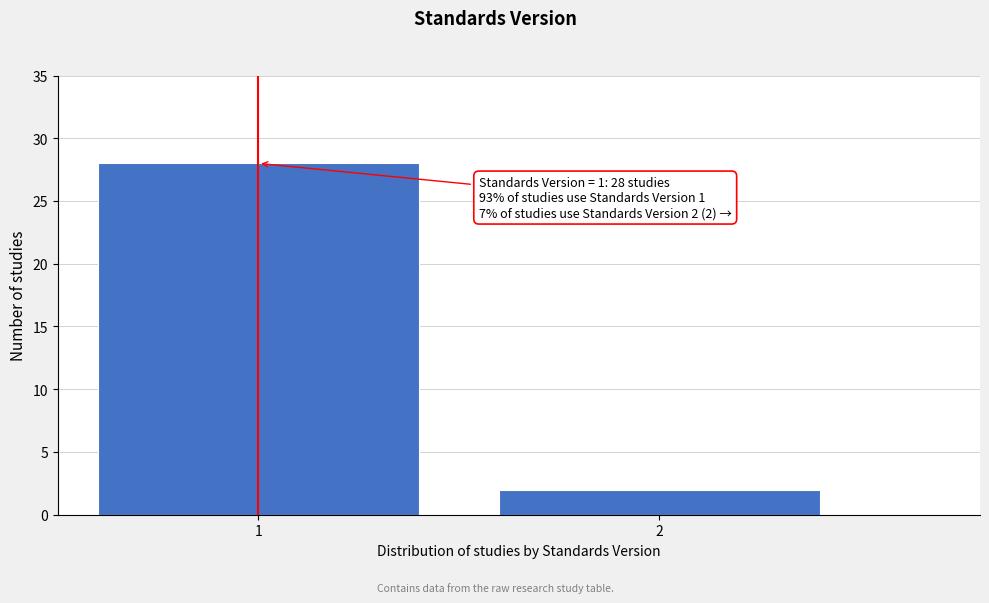

Reading right to left, list all the values displayed in this chart.

2=2	1=28